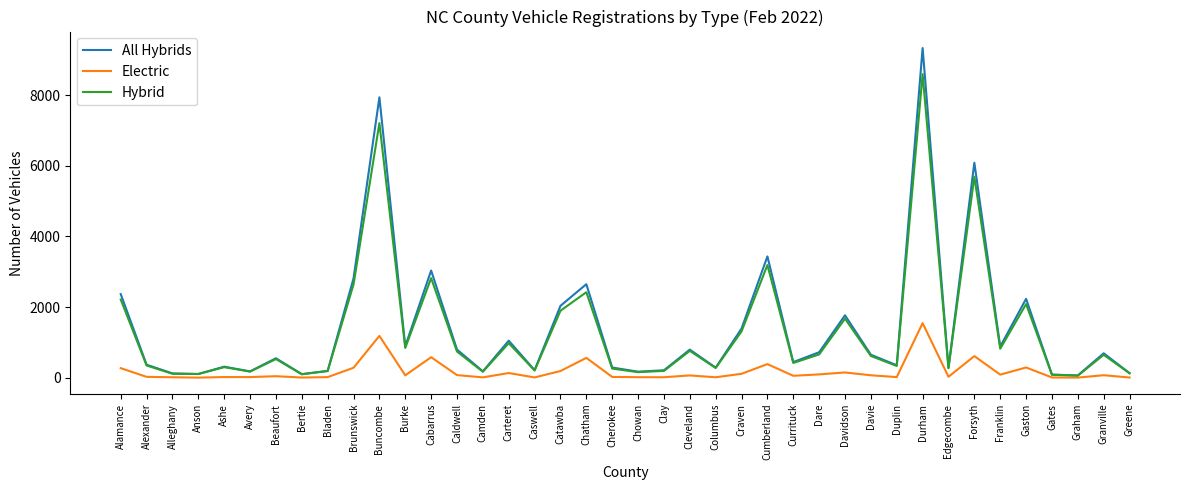

In Hybrid, how many points are higher than both neighbors (excluding endpoints)?

13